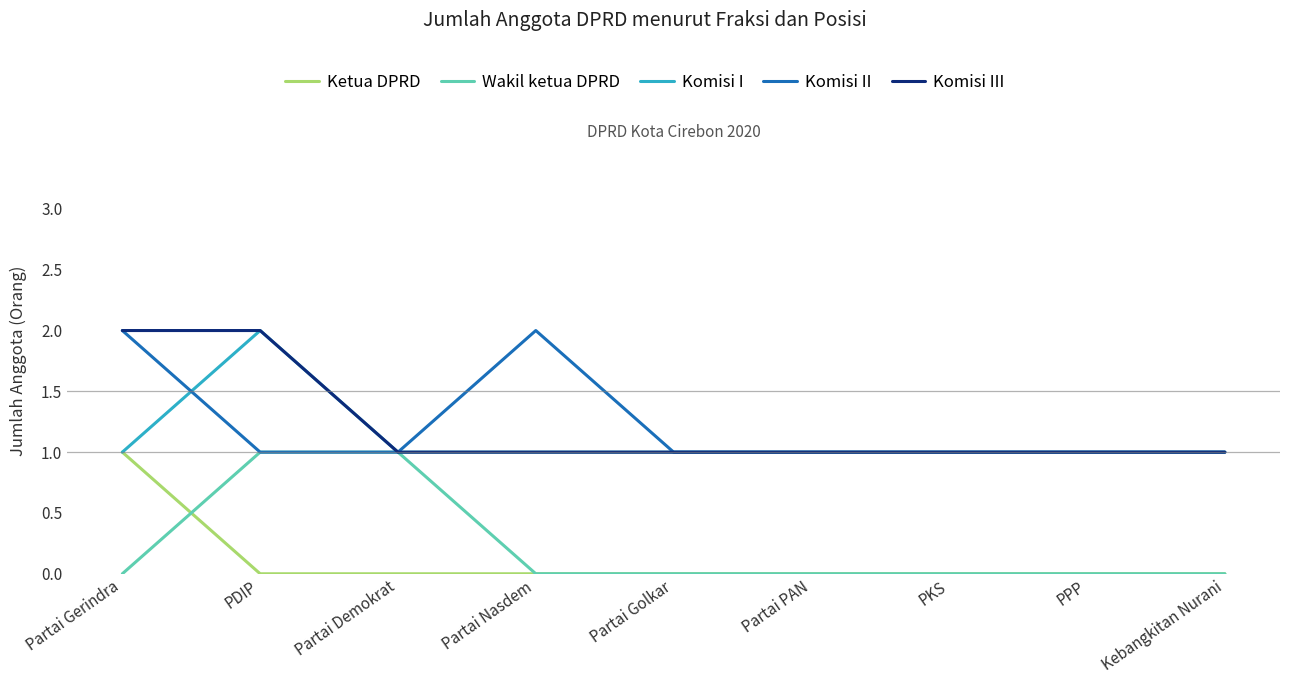

Is it true that Komisi II equals 1 at PPP?

True